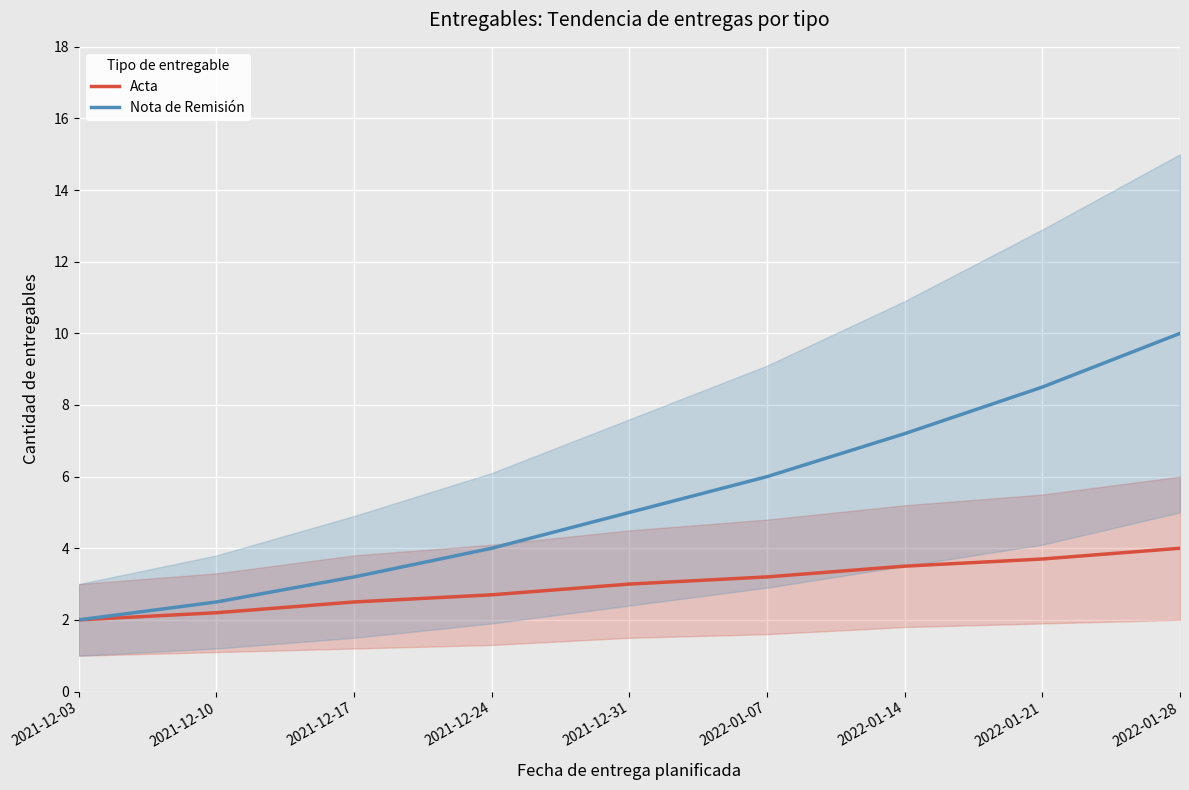

Which label corresponds to the smallest value in the chart?

2021-12-03